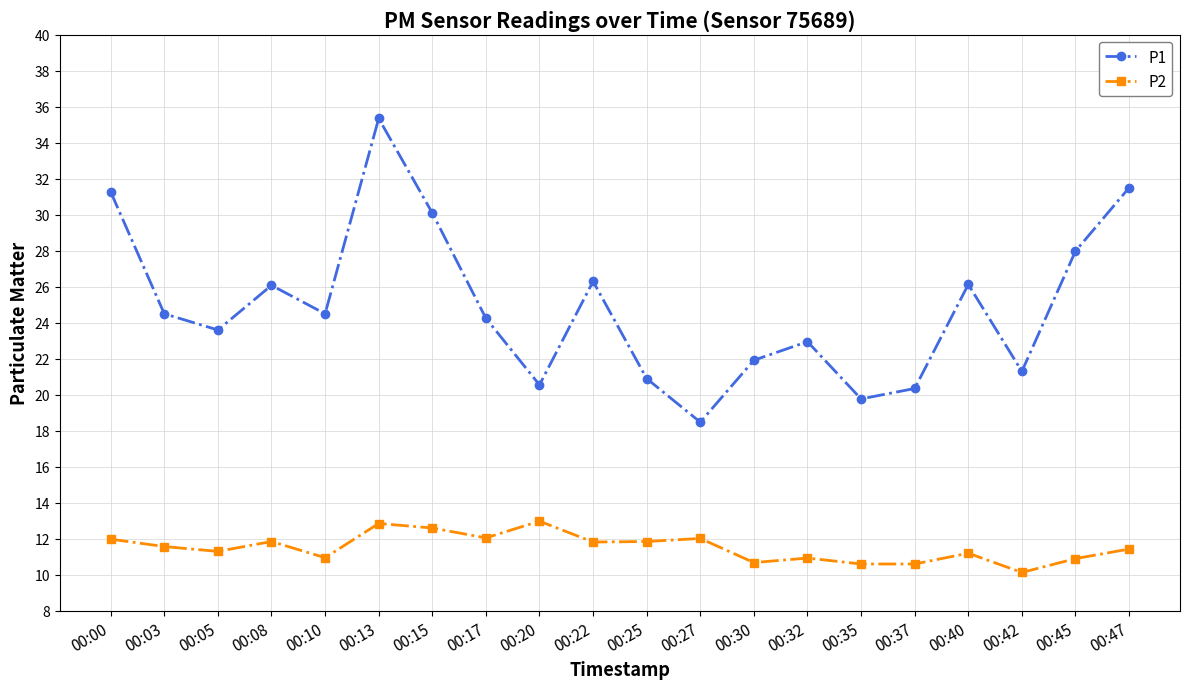

Is it true that P2 equals 11.6 at 00:03?

True